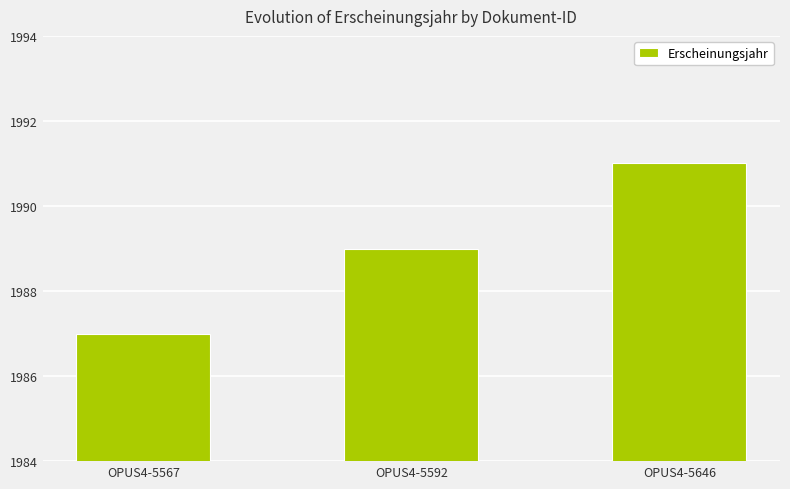

Which label corresponds to the largest value in the chart?

OPUS4-5646